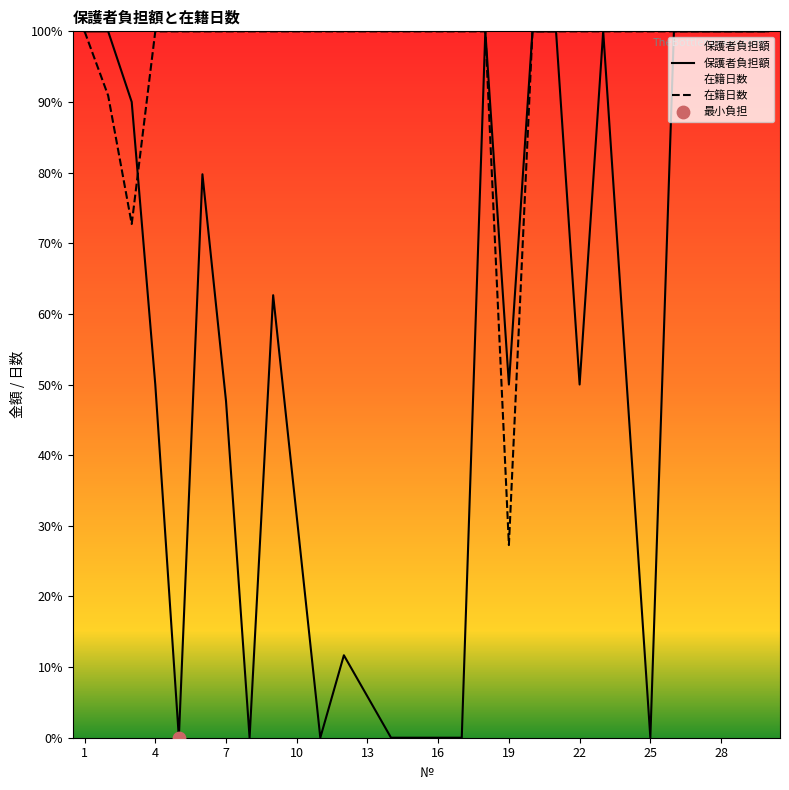

At how many categories does at least one series exceed 0?

30